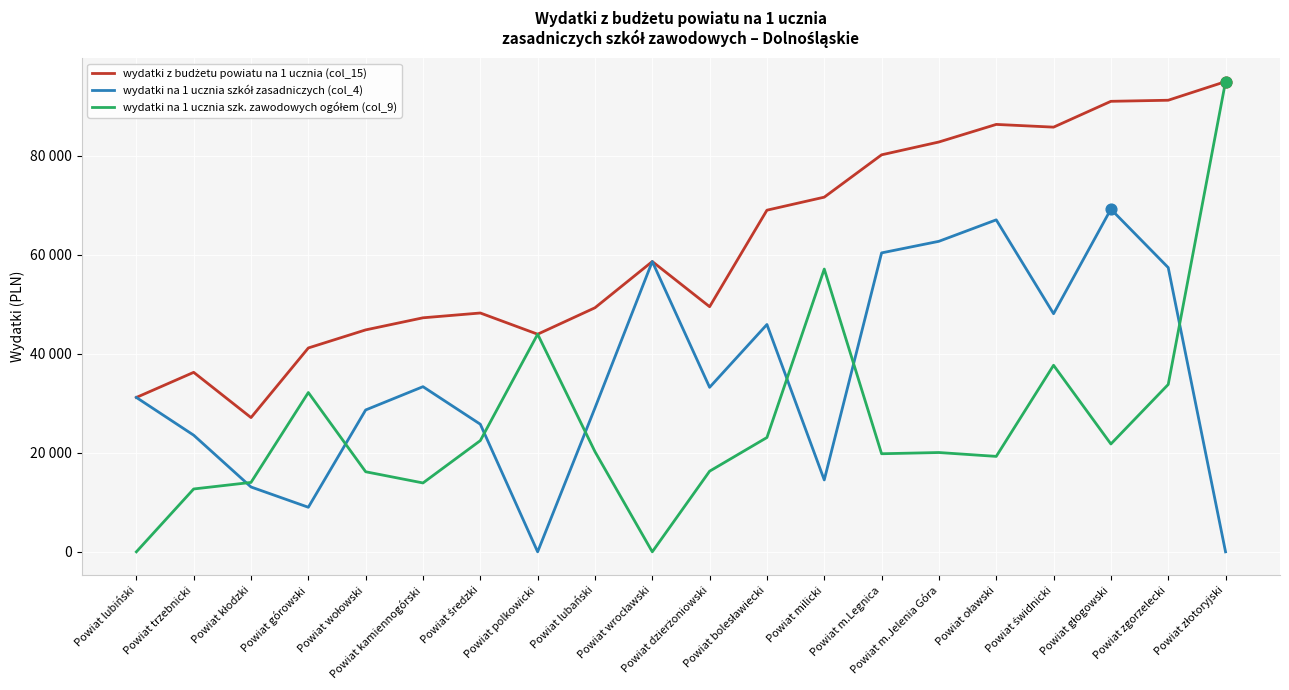

Does the chart have visible grid lines?

Yes